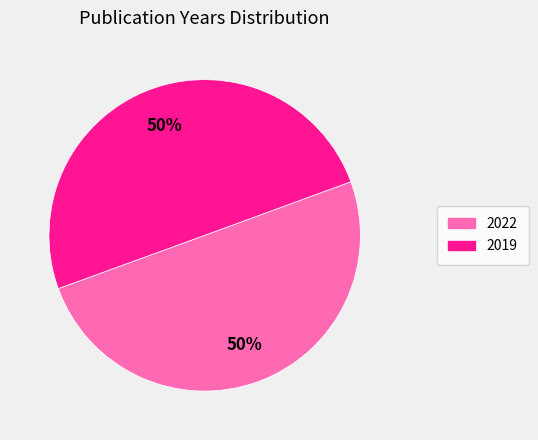

To the nearest percent, what is the average slice percentage?

50%